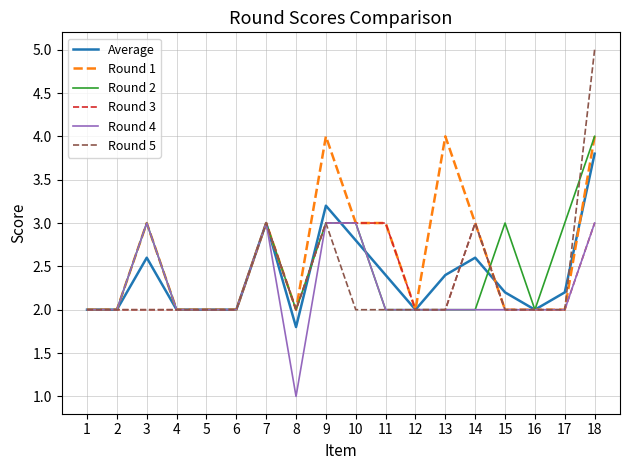

Is it true that Round 3 equals 2.0 at 5?

True